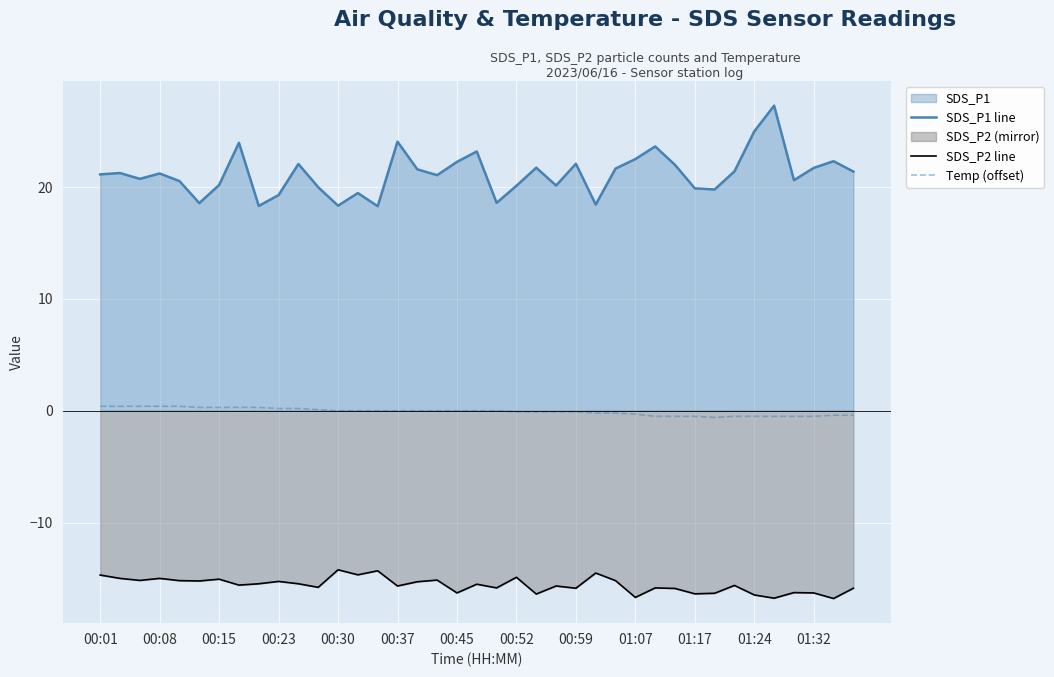

What is the value of the Temp (offset) point at the 24th from the left?

-0.1